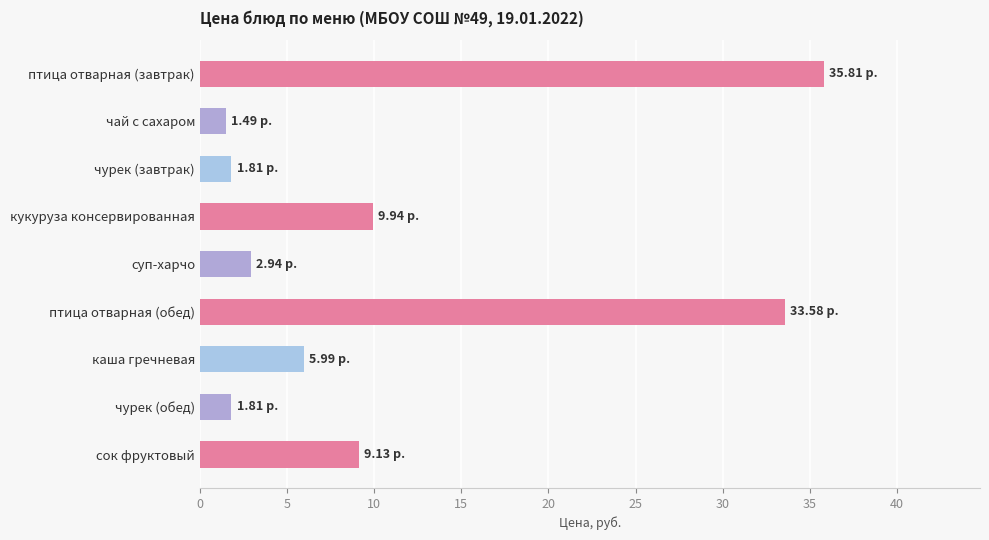

What is the difference between the maximum and minimum values?

34.3